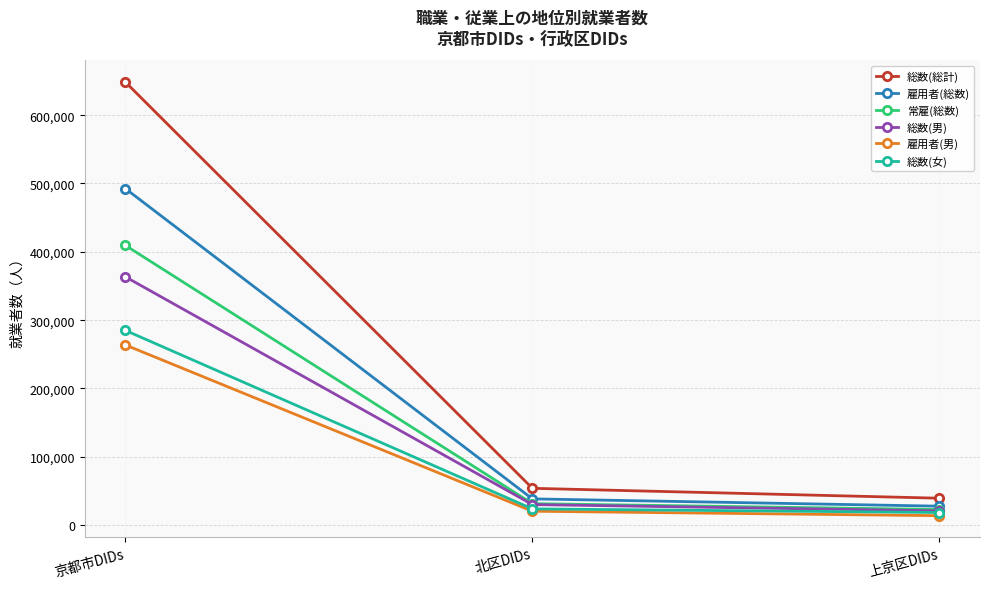

How many values in the 総数(総計) series are below 53929?

1